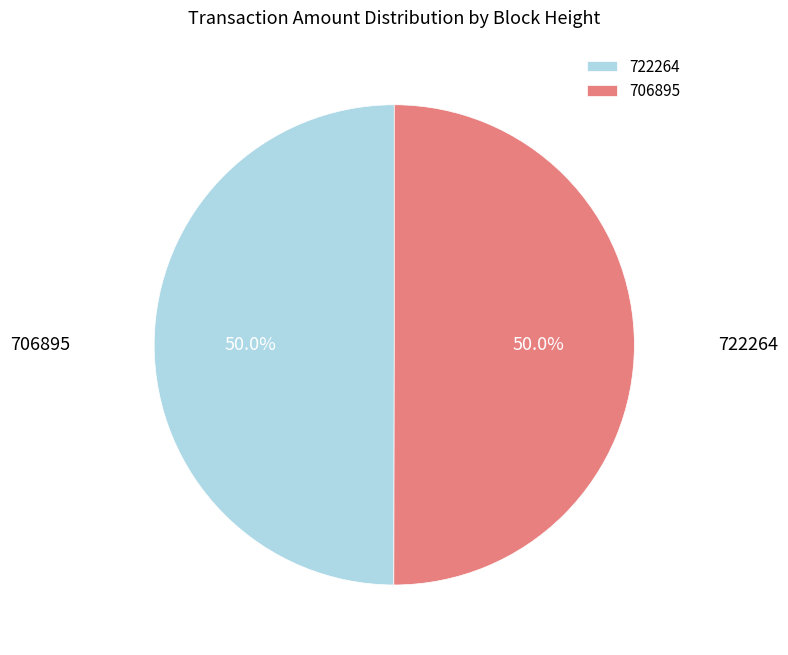

What is the largest slice in the pie chart?

706895